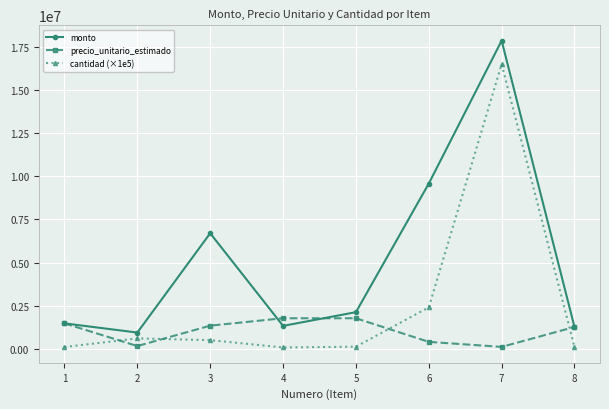

Is the value of monto at 4 greater than the value of cantidad (×1e5) at 6?

No